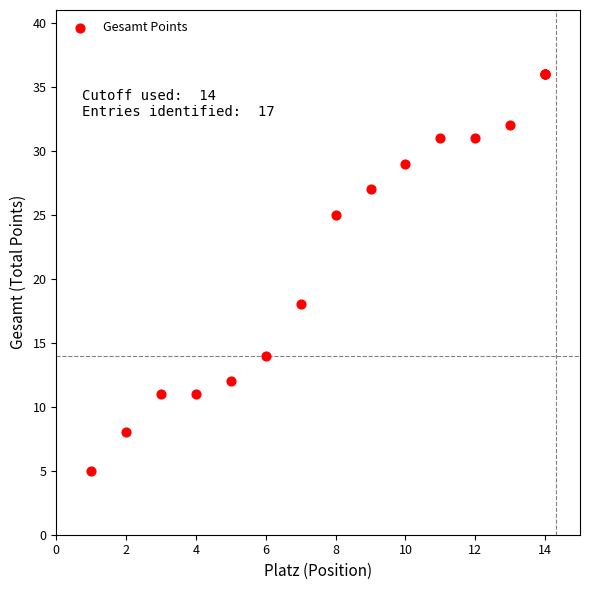

What Y value in the scatter plot is closest to 20?

18